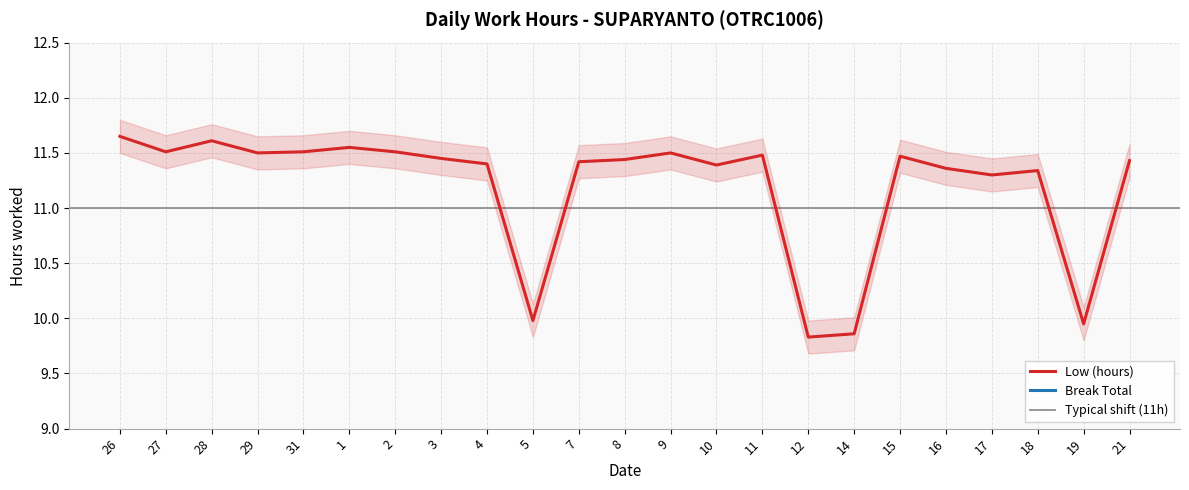

What is the sum of all values?

257.4